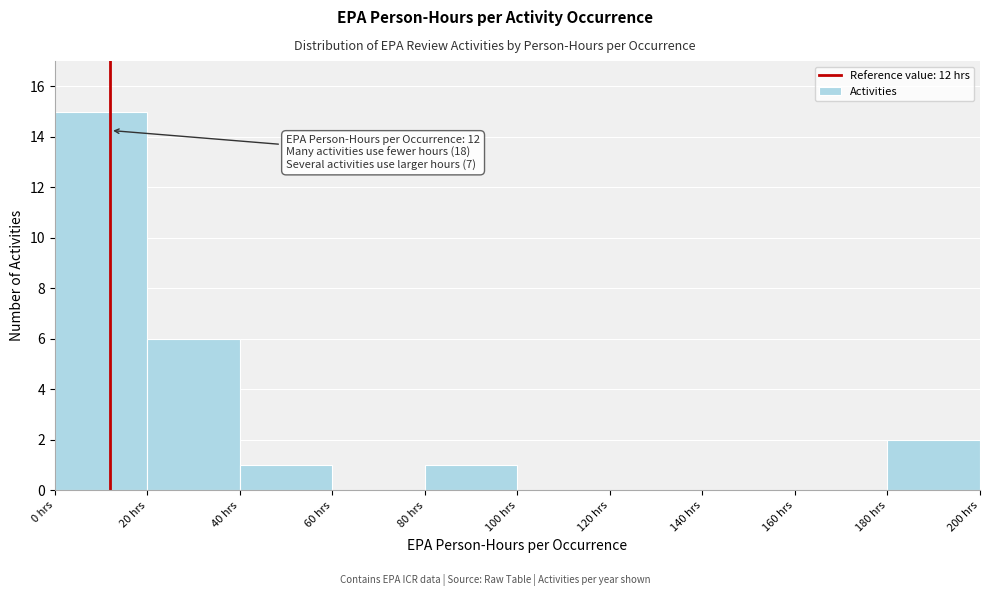

Over which range of the x-axis is the bar tallest?

0 to 20